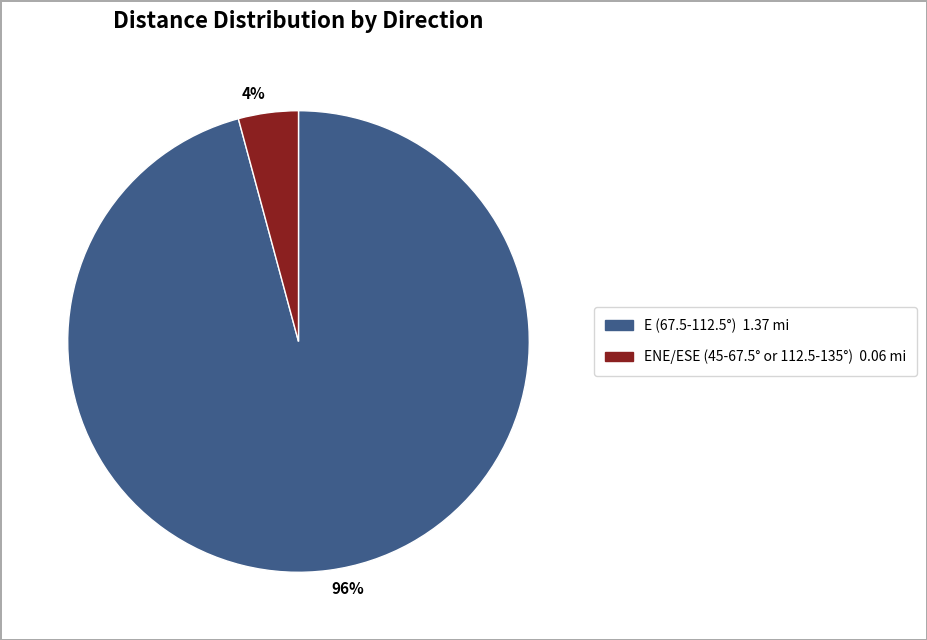

To the nearest percent, what is the average slice percentage?

50%